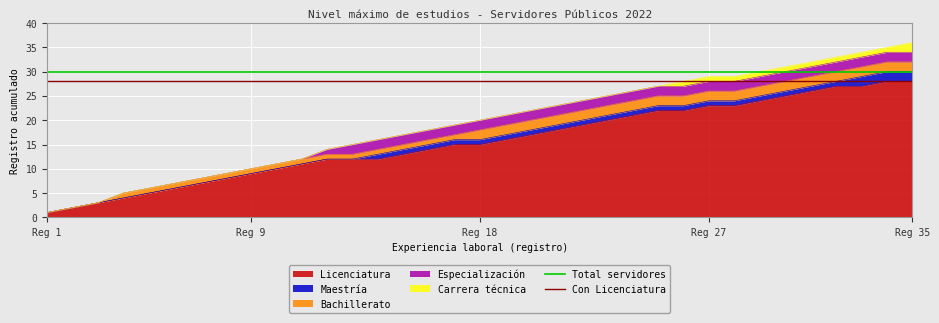

True or false: Licenciatura has a value of 48 at Reg 35.

False